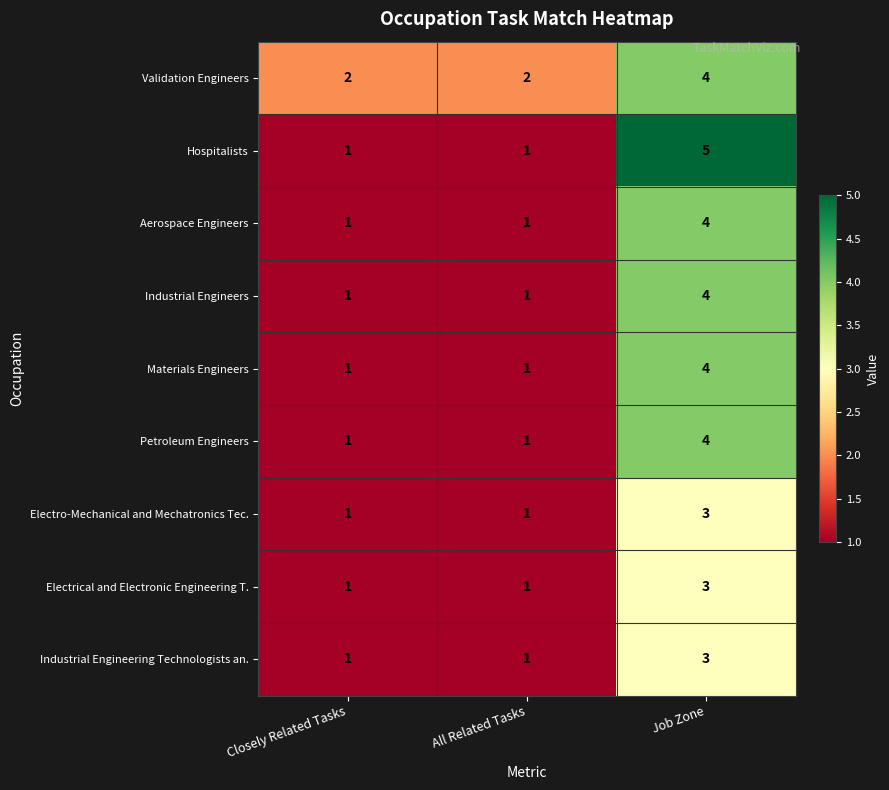

What is the difference between the Petroleum Engineers values at Closely Related Tasks and Job Zone?

3